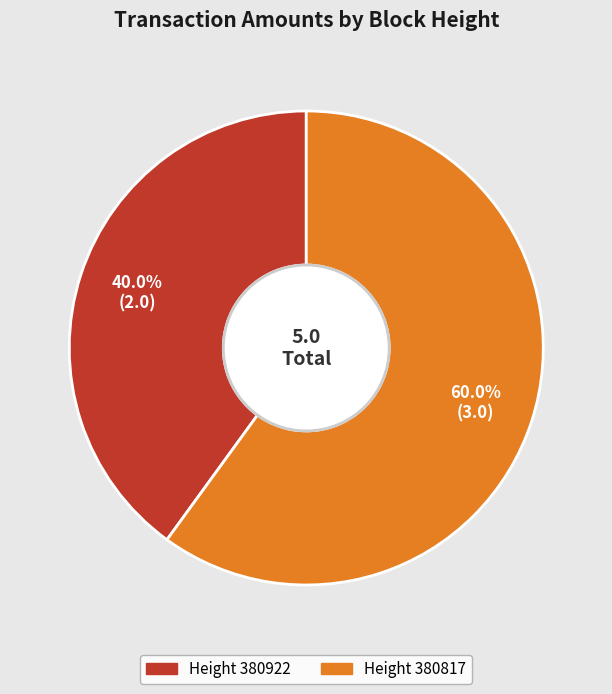

How many segments does this pie chart have?

2